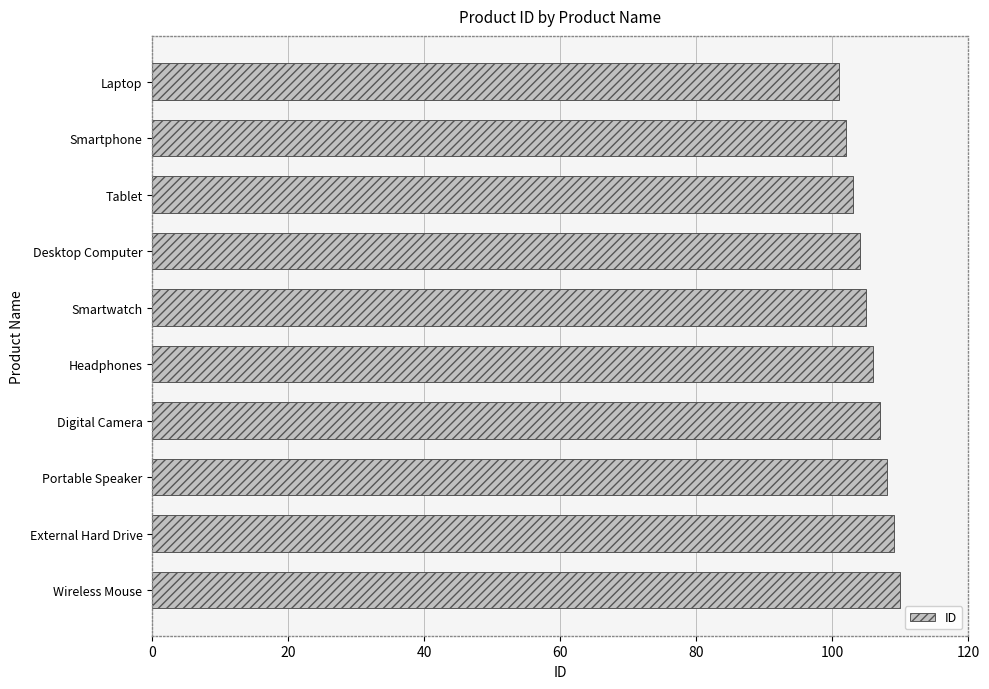

Which has a higher value, Headphones or Laptop?

Headphones